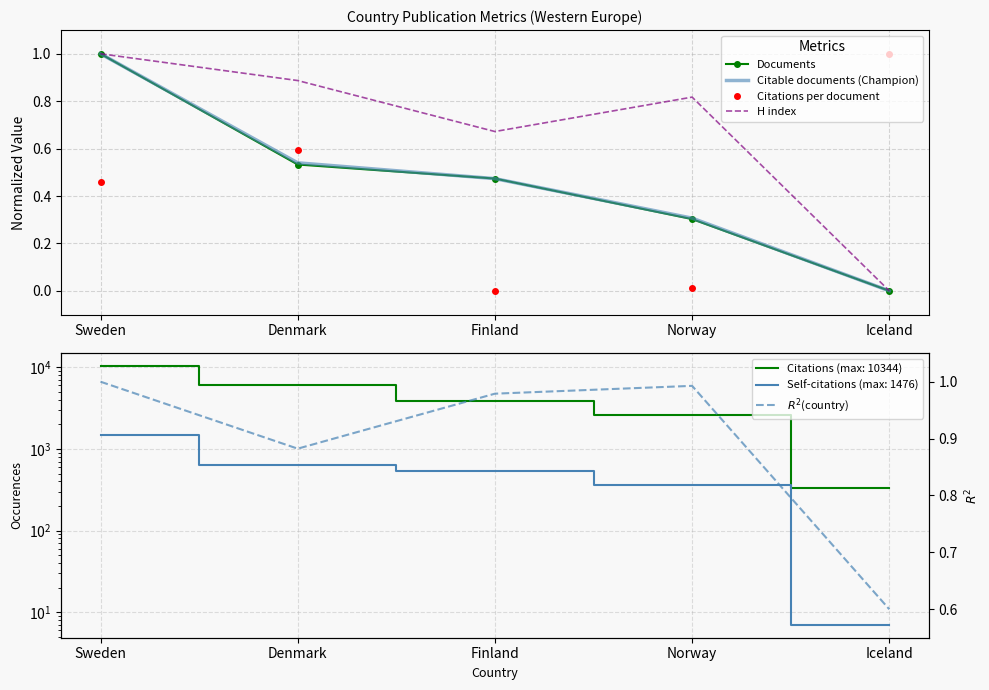

At which category does the chart reach its minimum across all series?

Iceland